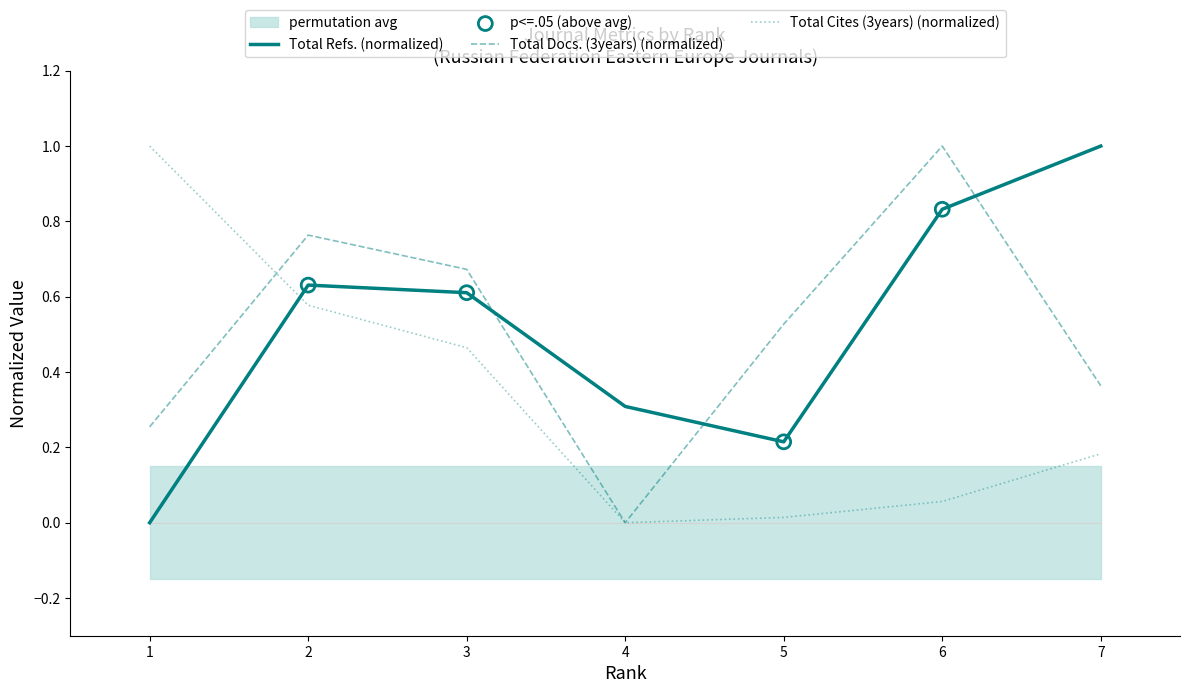

Which series contains the lowest Y value?

Total Docs. (3years)